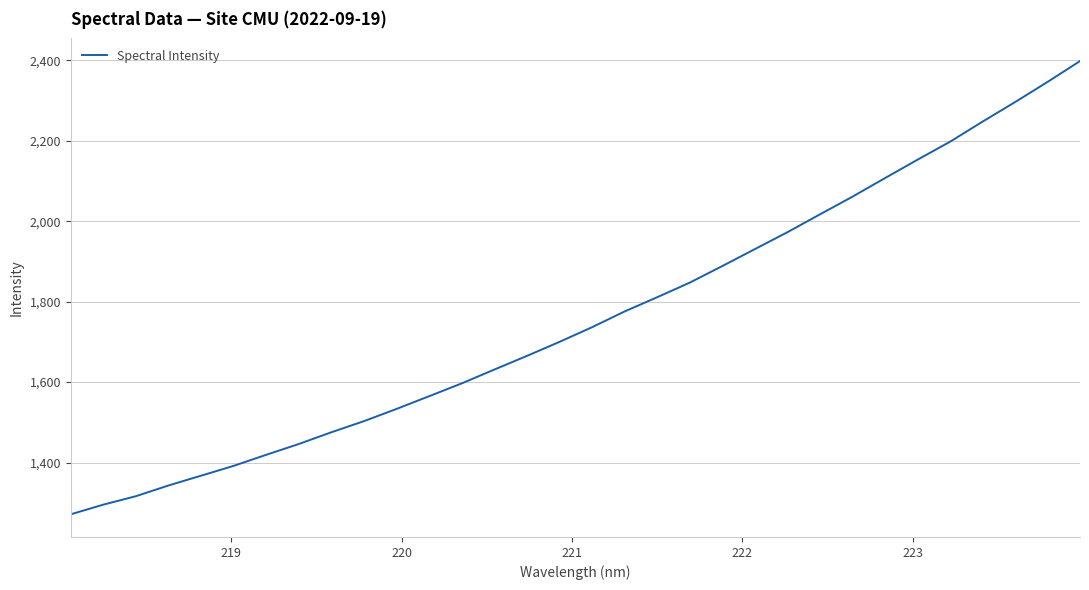

What is the smallest value displayed?

1271.4